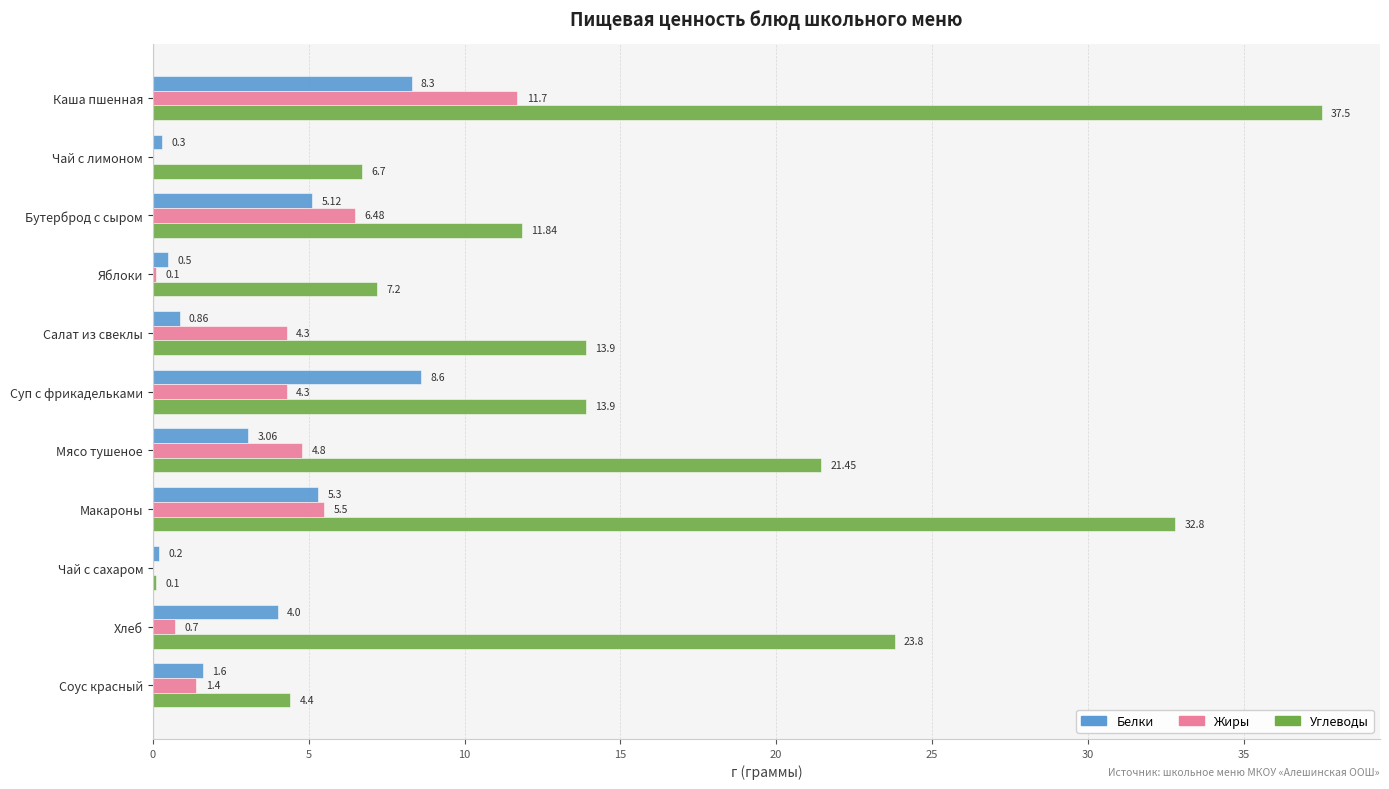

Which series changed the most between Чай с лимоном and Яблоки?

Углеводы